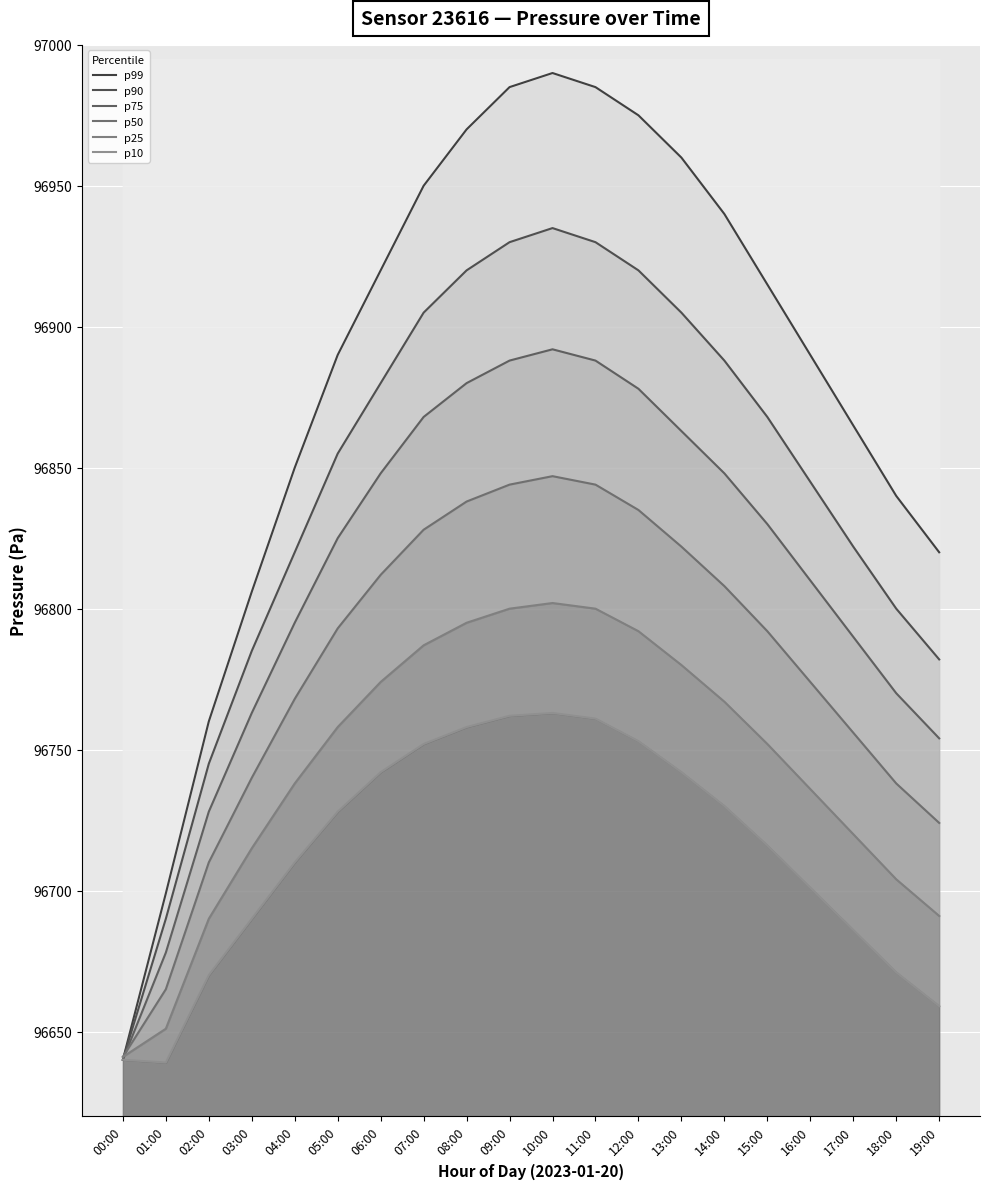

What is the total value across all series at 06:00?

580976